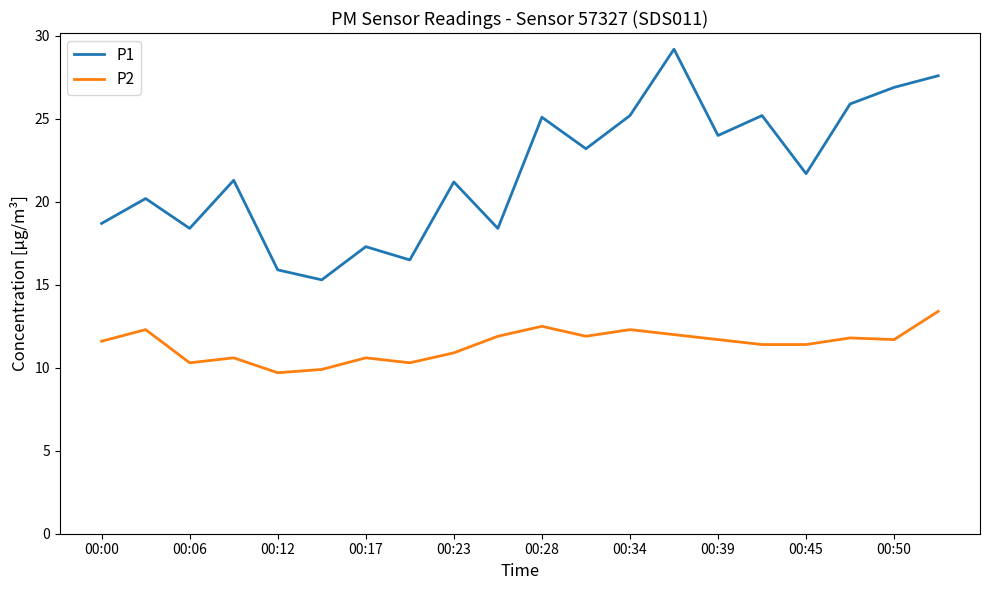

What is the maximum value for P2?

13.4